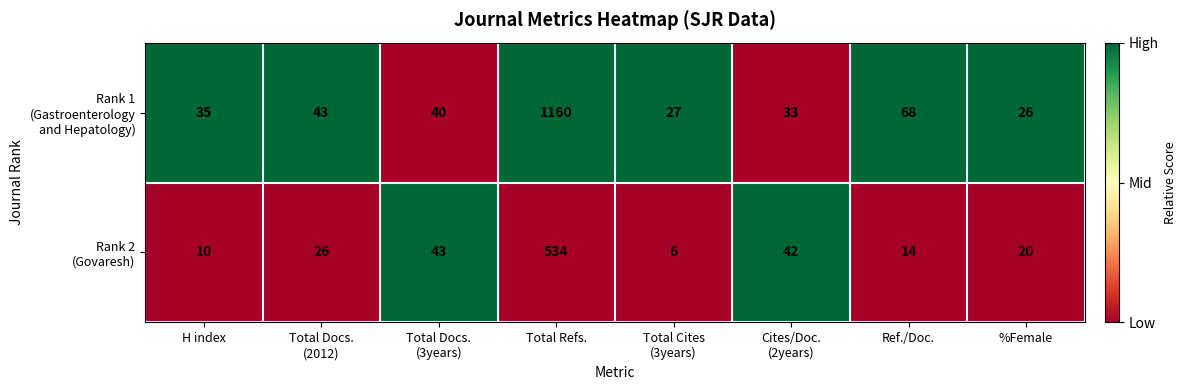

What is the total value across all series at H index?

45